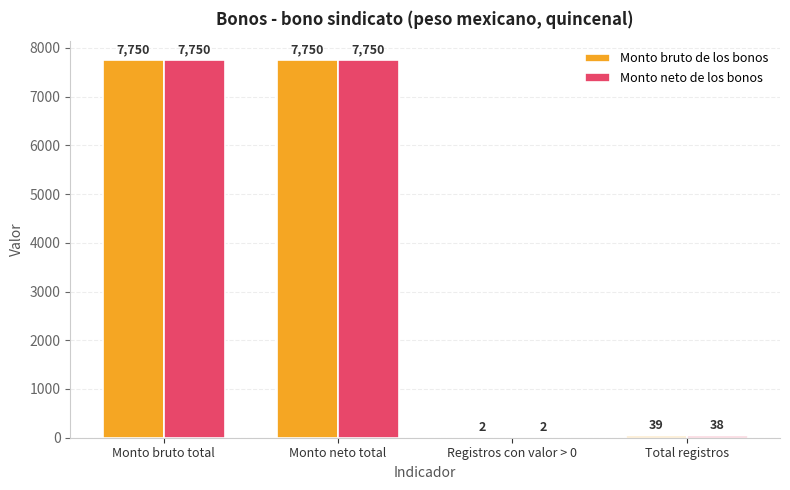

What value does the Monto neto de los bonos series have at Monto bruto total, to the nearest 10?

7750